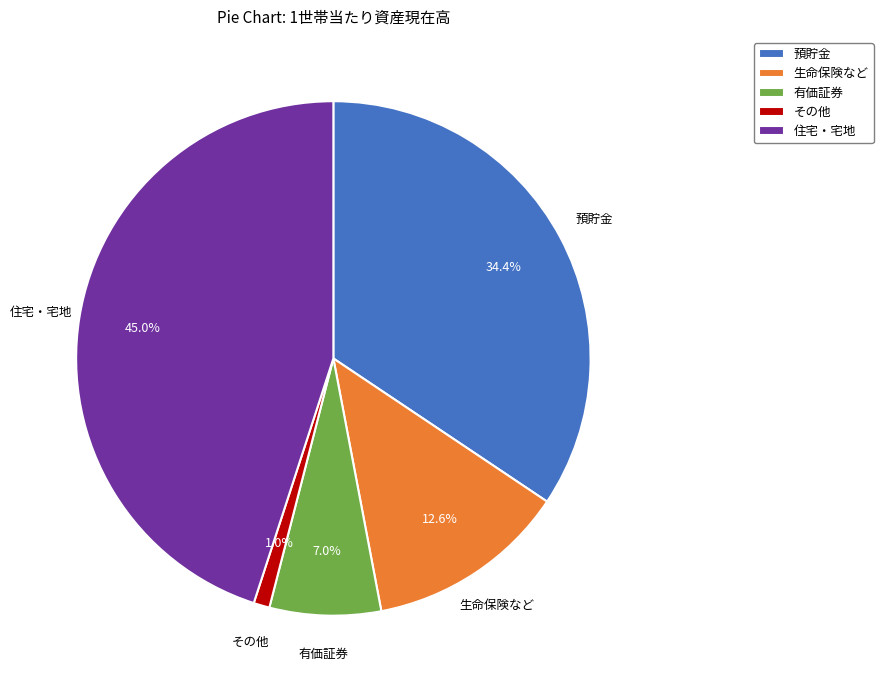

To the nearest percent, what is the average slice percentage?

20%